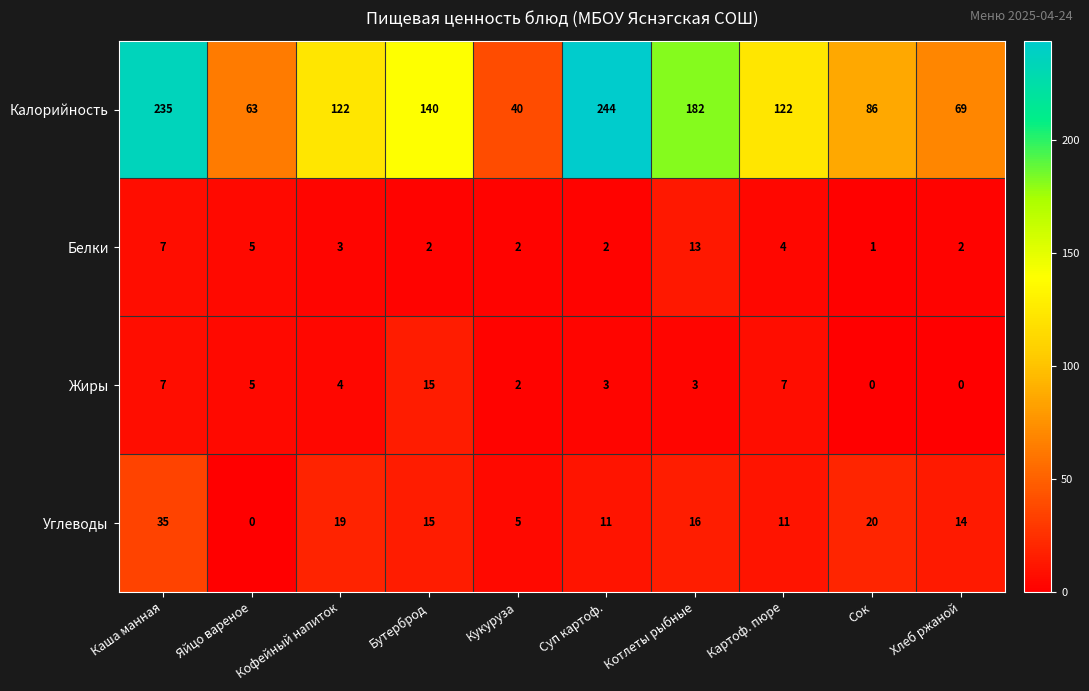

At Хлеб ржаной, list the series in order from smallest to largest.

Жиры, Белки, Углеводы, Калорийность